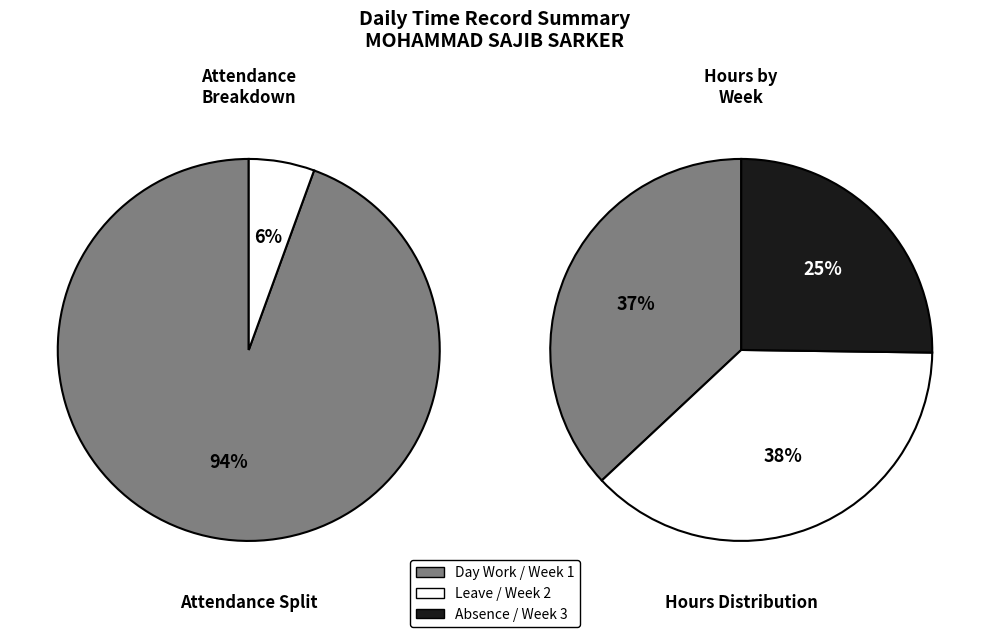

Is there a majority slice in this chart?

Yes